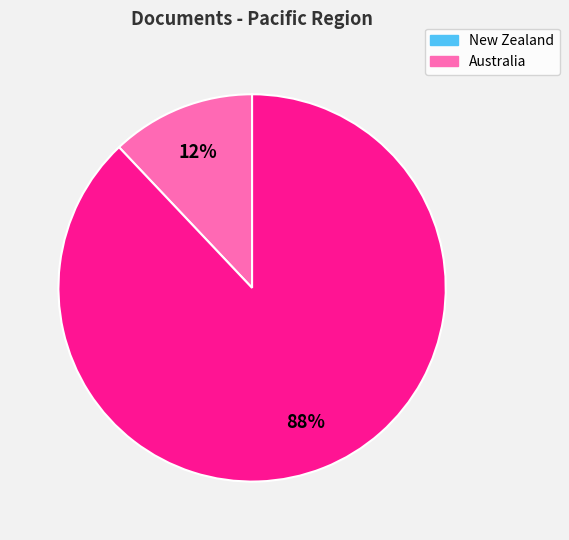

The Australia slice represents 75% of the pie. True or false?

False